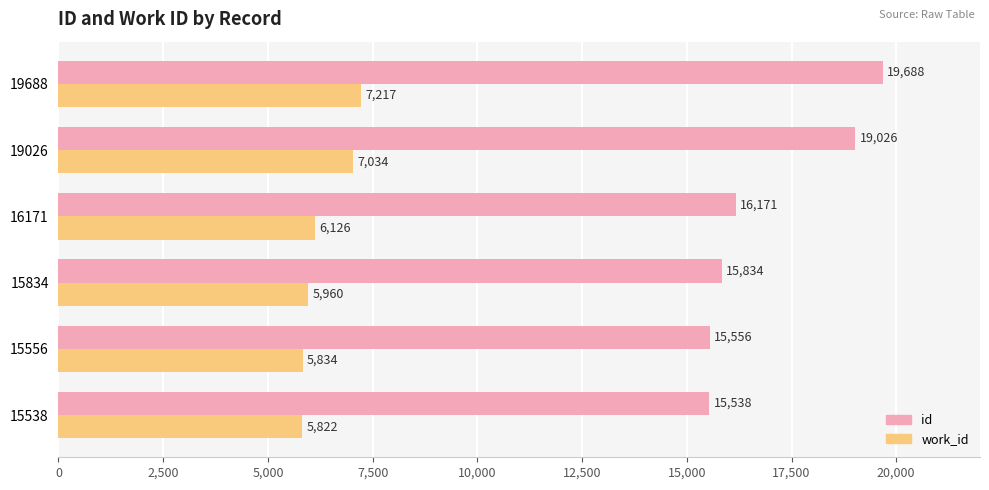

What is the sum of all work_id values?

37993